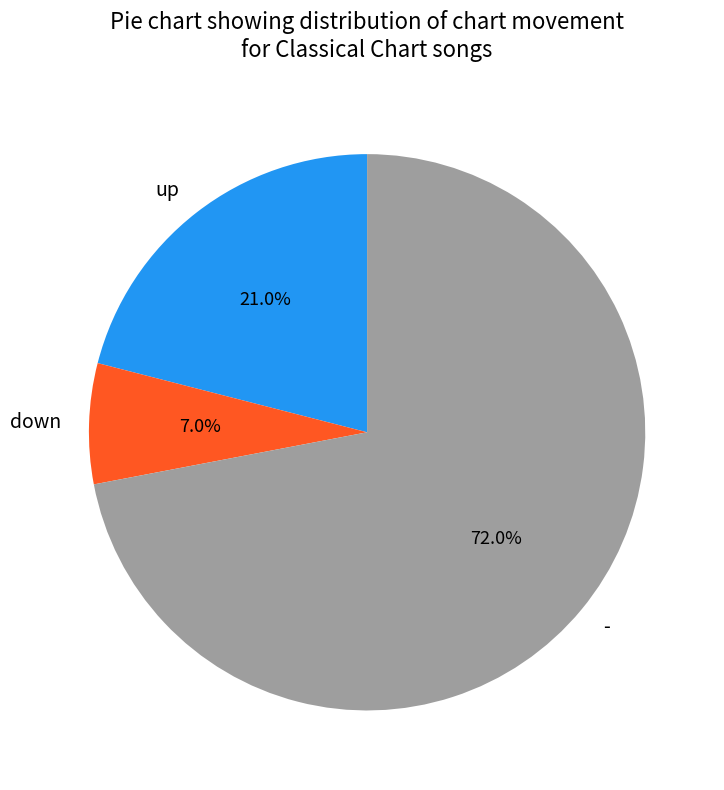

To the nearest percent, what portion does - represent?

72%